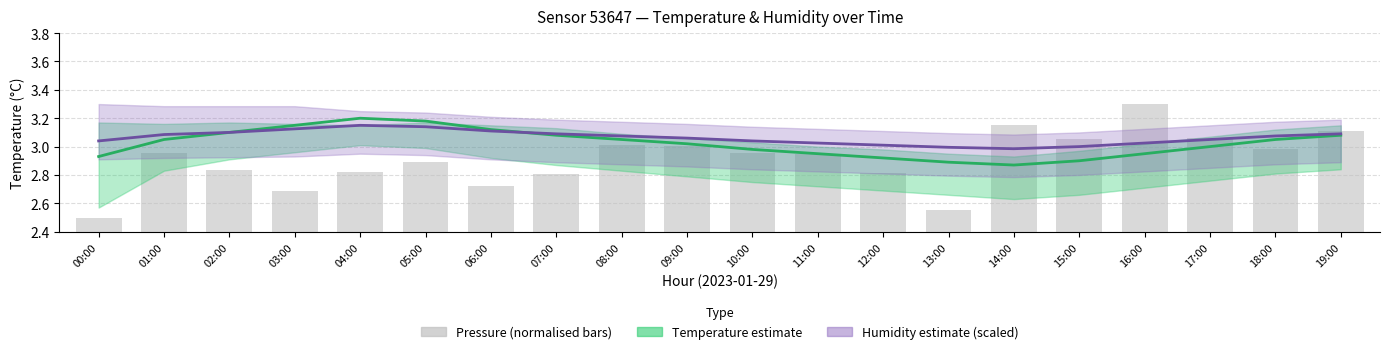

What is the average value of the Pressure (normalised) series?

2.9